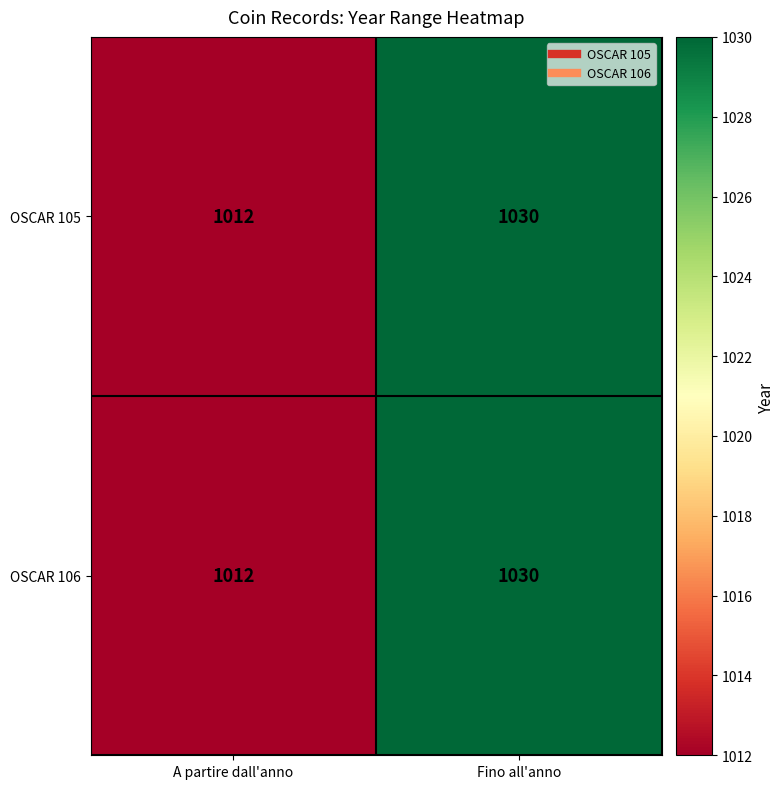

What is the sum of the OSCAR 105 values at Fino all'anno and A partire dall'anno?

2042